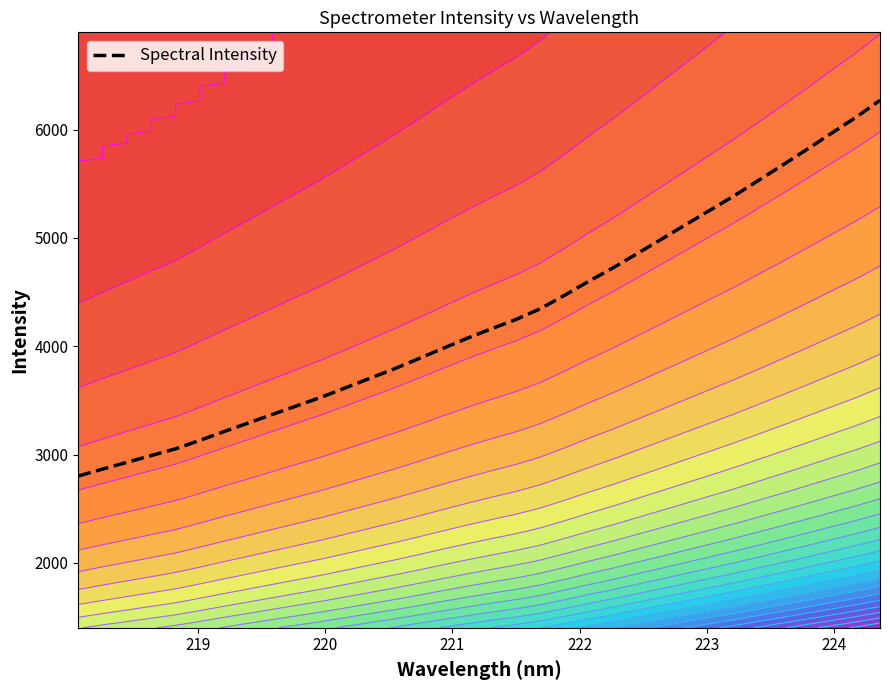

What is the maximum value for Spectral Intensity?

6271.9